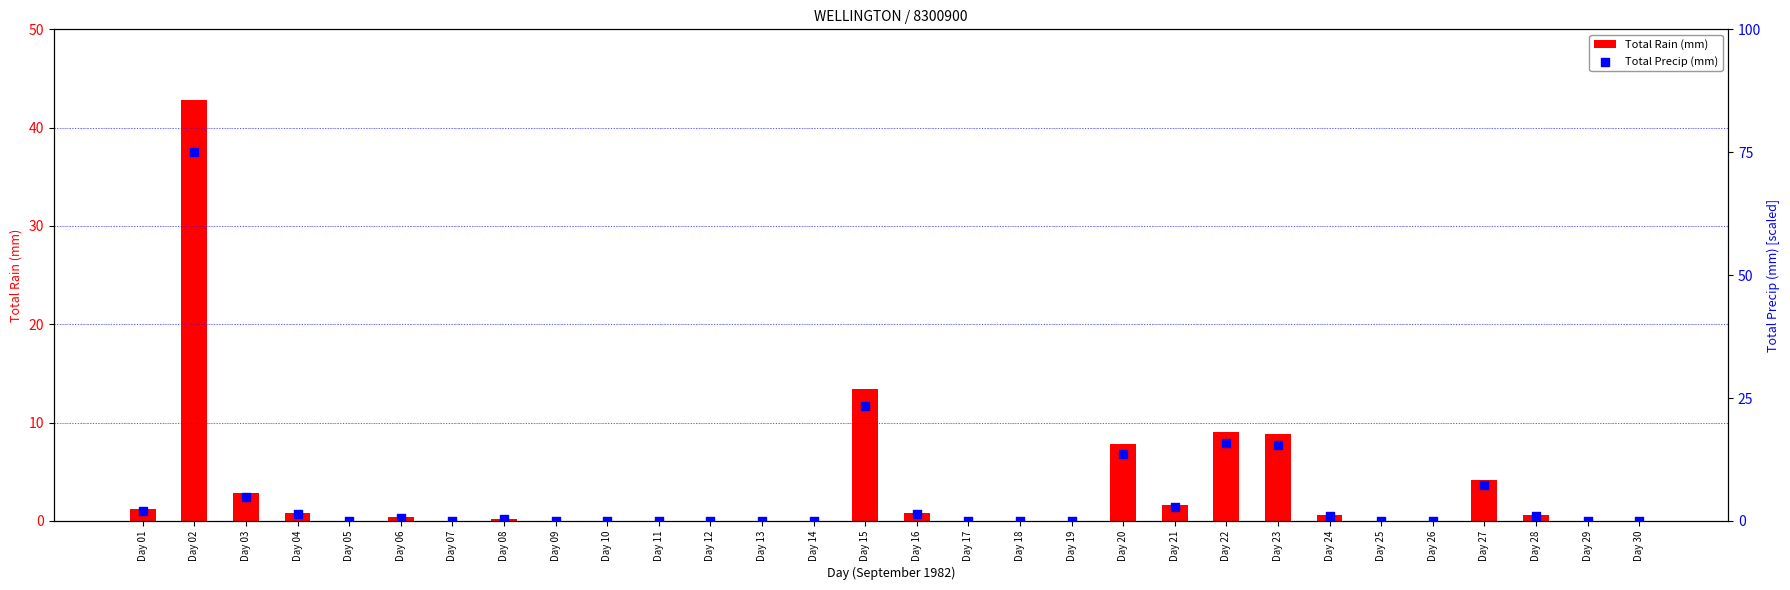

At how many categories does at least one series exceed 11?

5